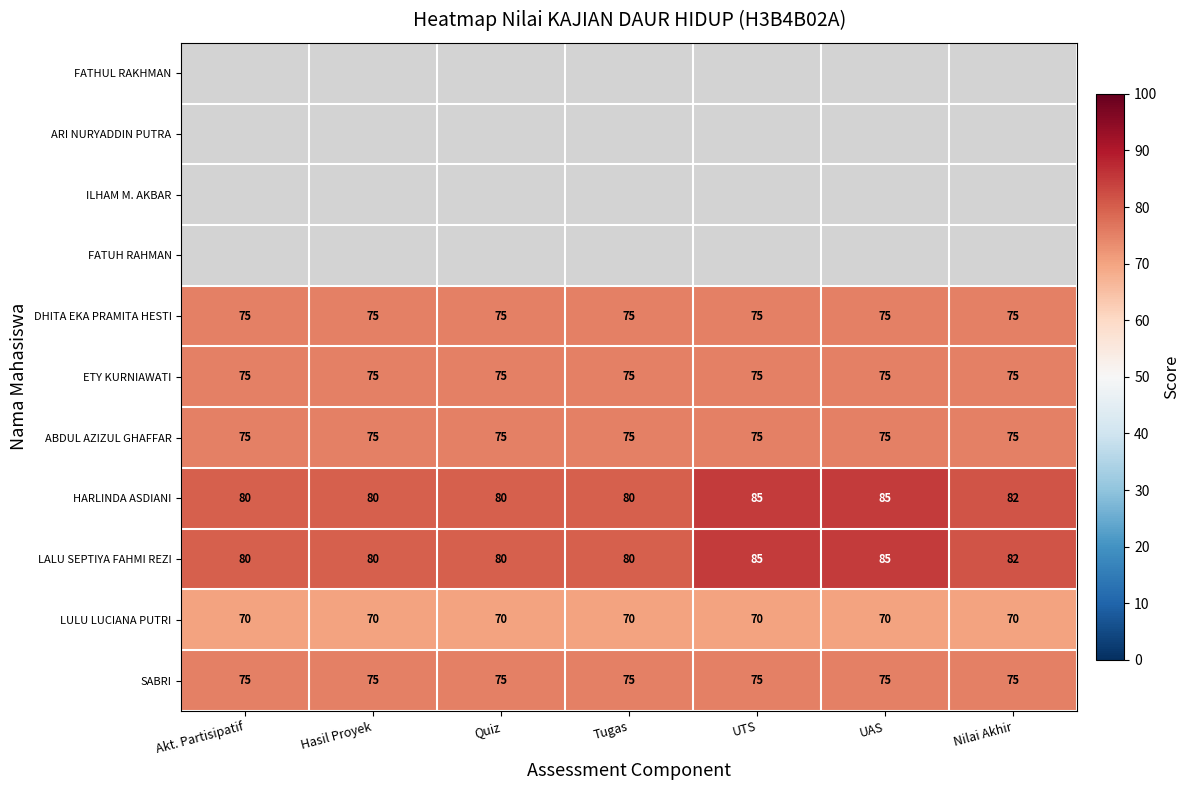

Is the value of LULU LUCIANA PUTRI at UTS greater than the value of LALU SEPTIYA FAHMI REZI at Akt. Partisipatif?

No